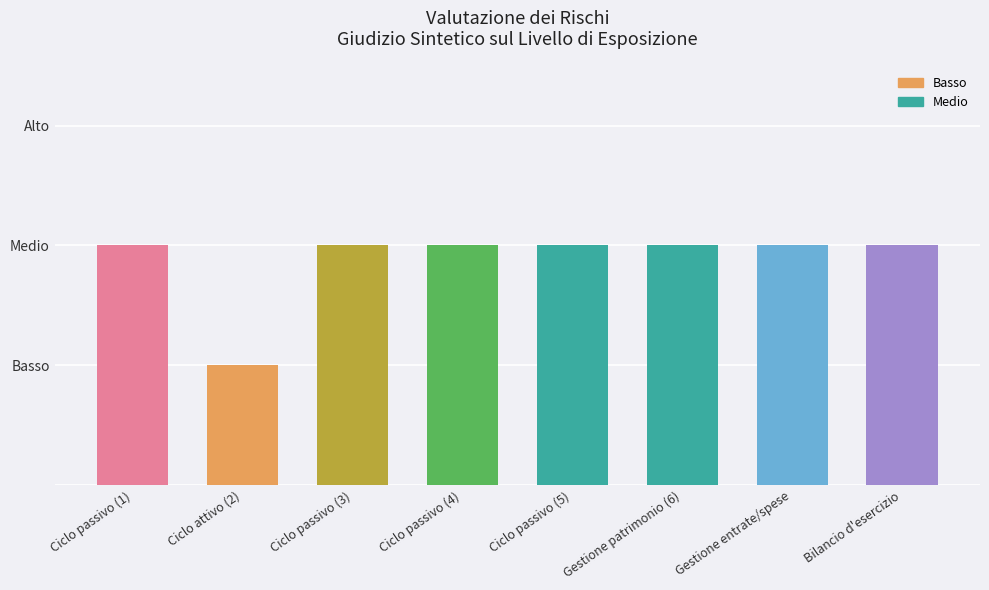

The value at Gestione patrimonio (6) is 2. True or false?

True